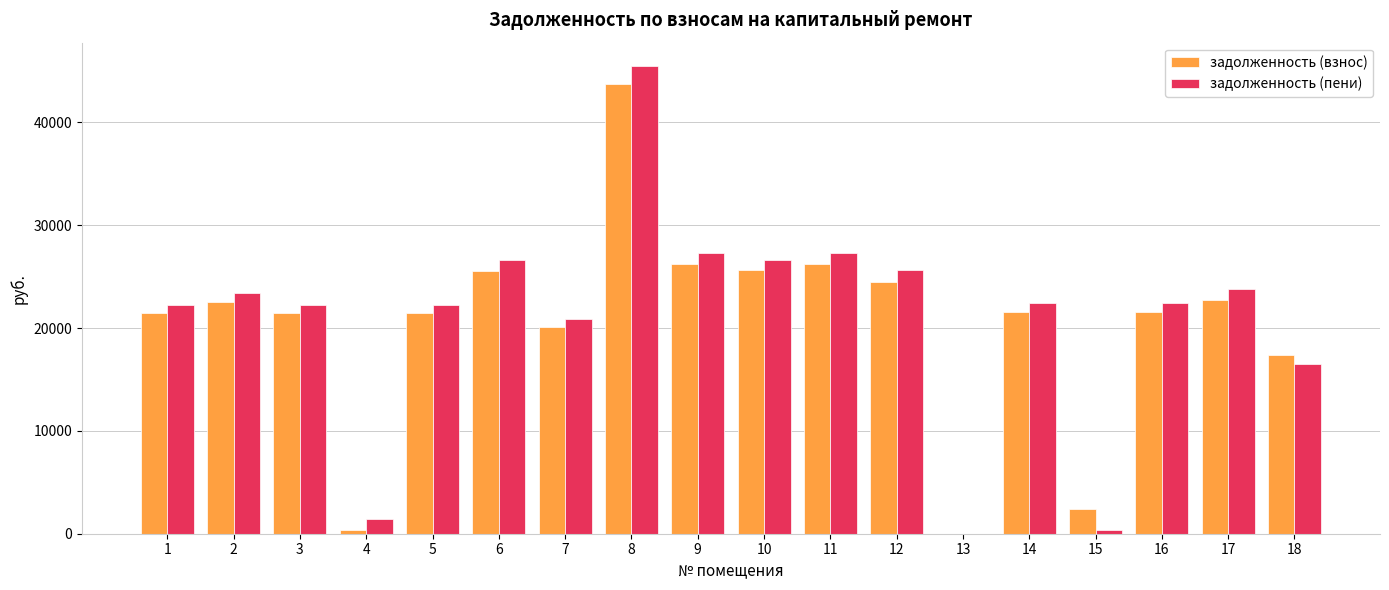

Which series changed the most between 1 and 6?

задолженность (пени)